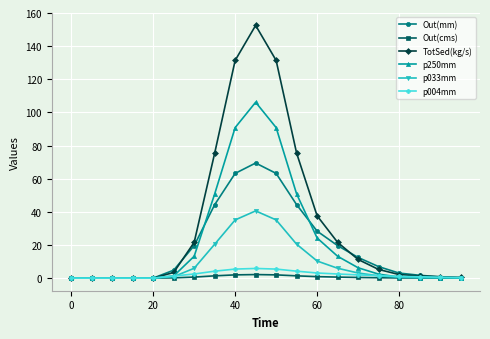

At how many categories does at least one series exceed 17?

8